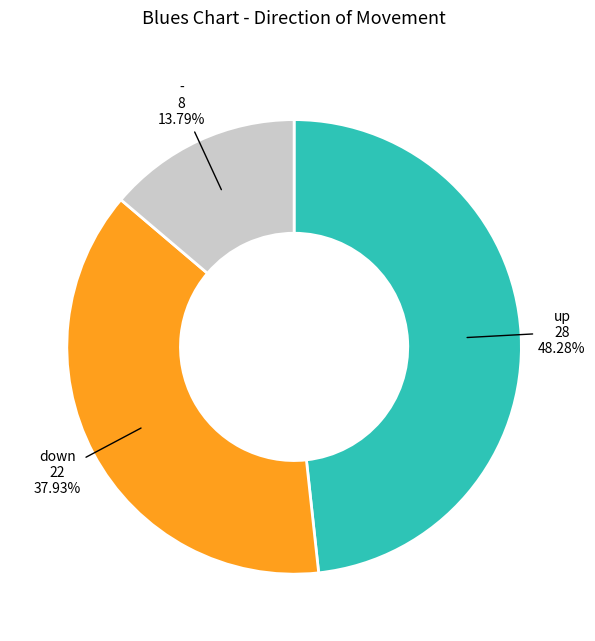

Is there any slice that represents more than half of the pie?

No